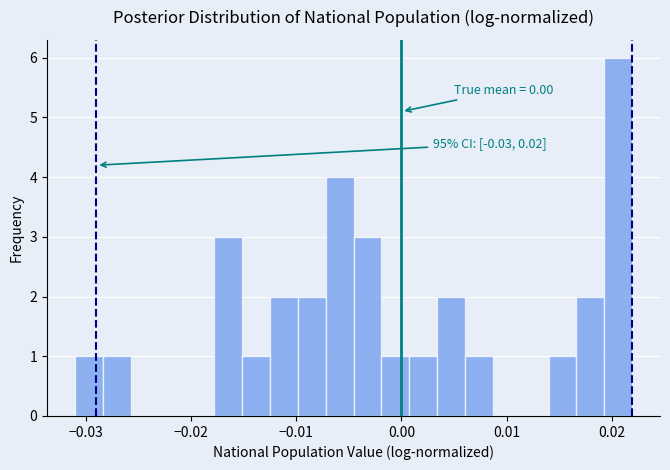

Around what value on the x-axis is the tallest bar? Give the approximate position of its centre, as read against the axis.

0.021